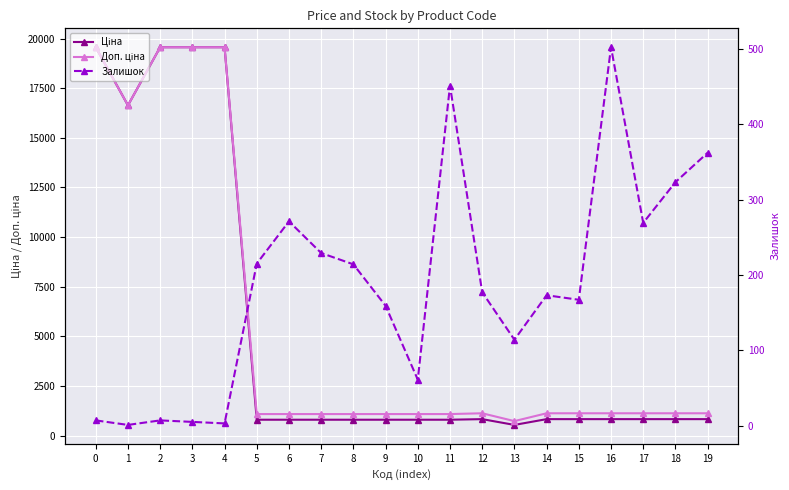

What is the difference between the maximum and minimum values in the Ціна series?

19024.4